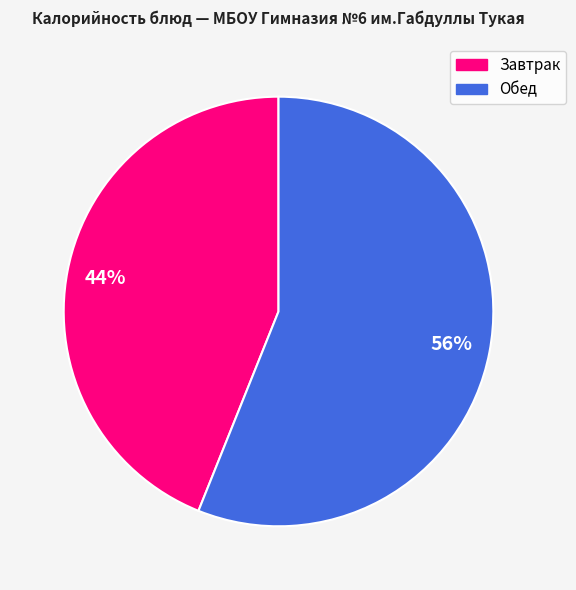

To the nearest percent, what is the difference between the largest and smallest slice percentages?

12%